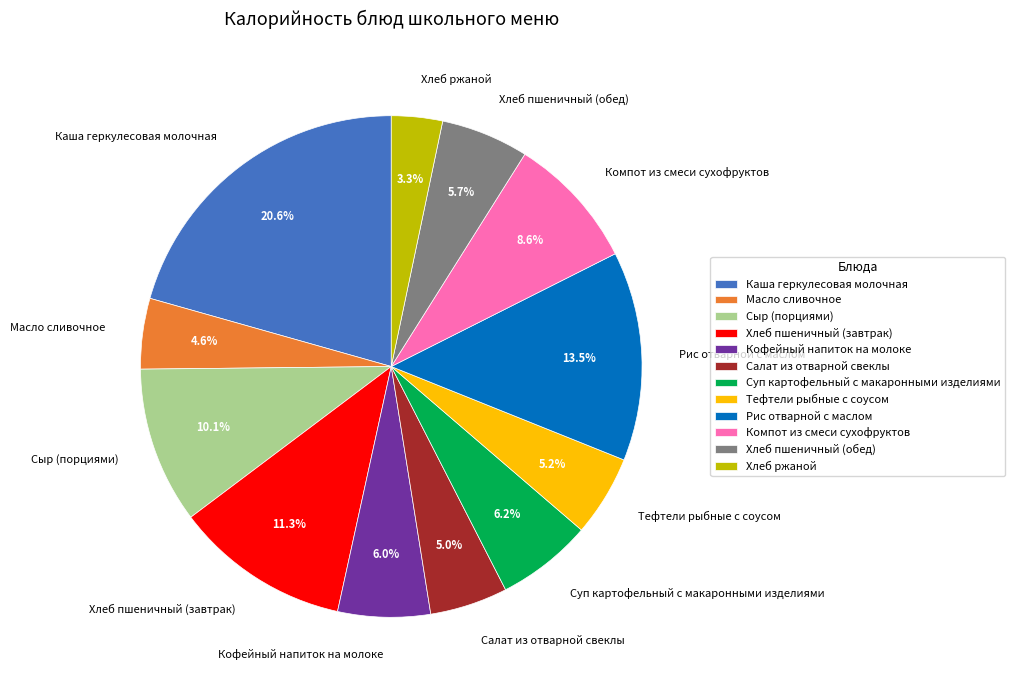

To the nearest percent, what is the difference between the largest and smallest slice percentages?

17%